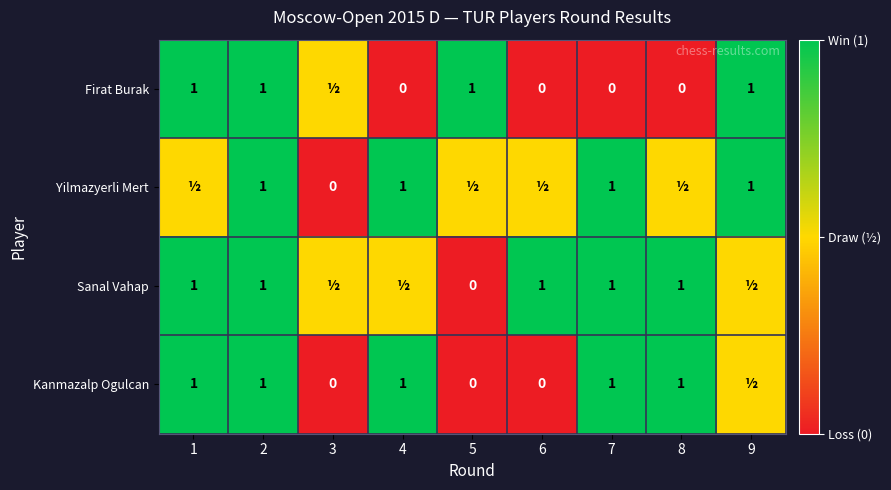

What is the total value across all series at 2?

4.0